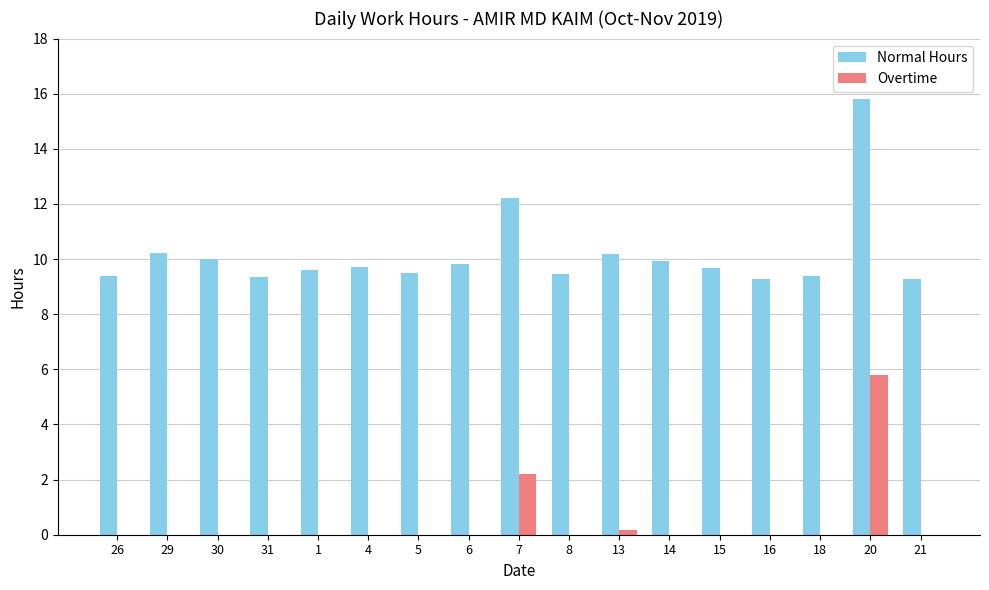

How many groups of bars are there?

17